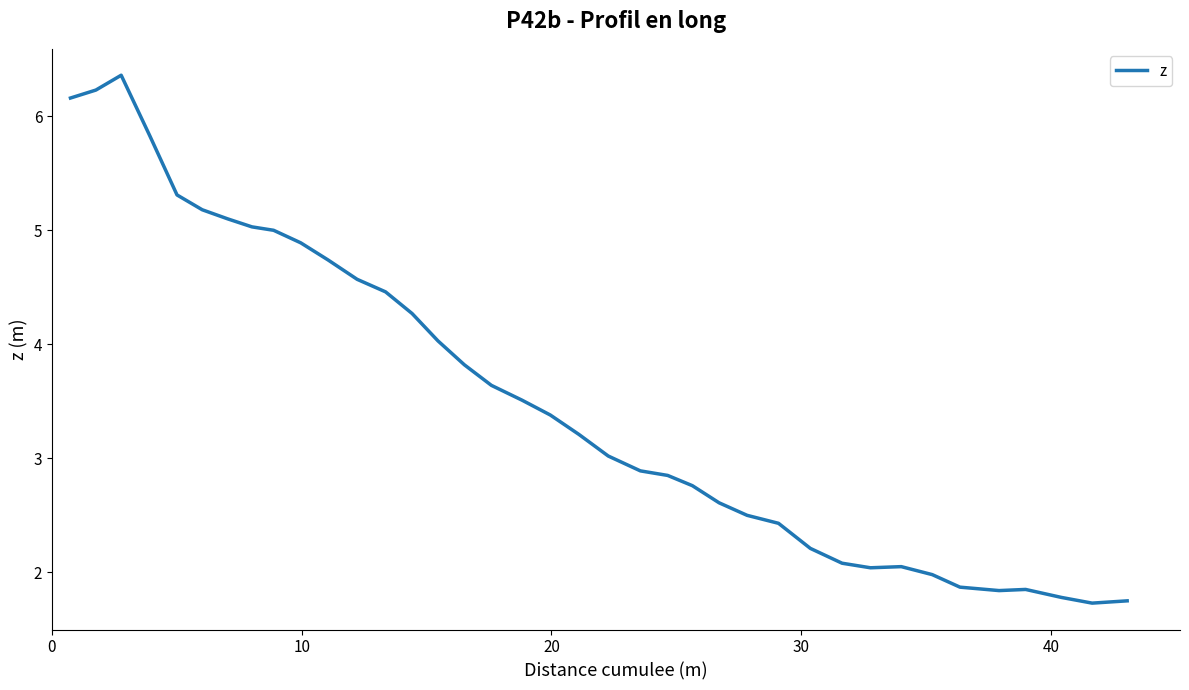

What is the smallest value displayed?

1.7